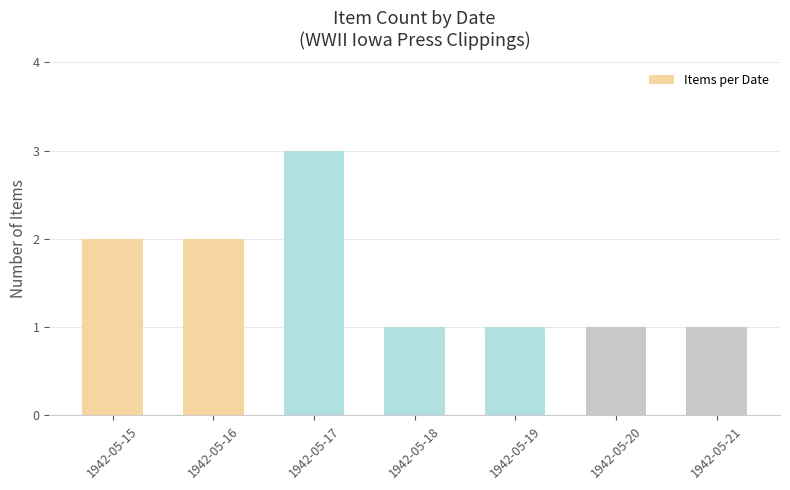

Which has a higher value, 1942-05-18 or 1942-05-16?

1942-05-16